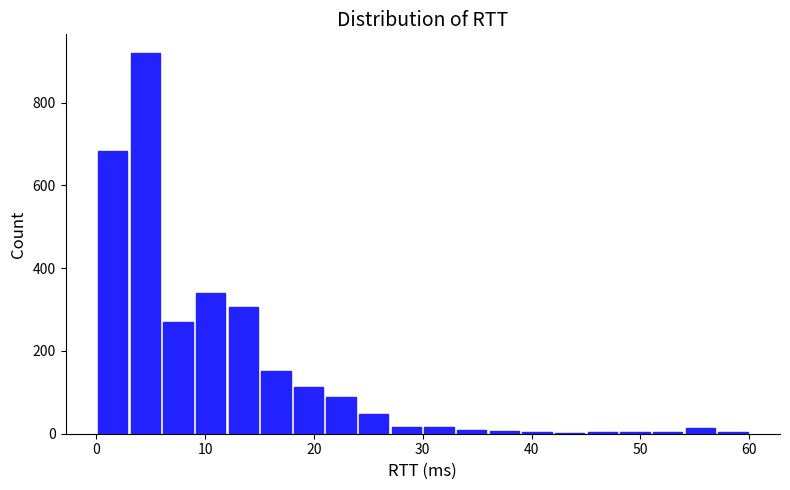

Read against the x-axis, roughly where is the centre of the tallest bar?

5